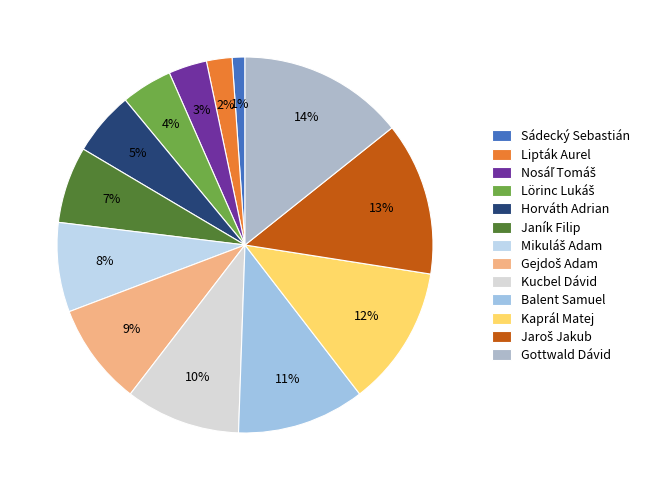

To the nearest percent, what is the combined percentage of Horváth Adrian and Jaroš Jakub?

19%